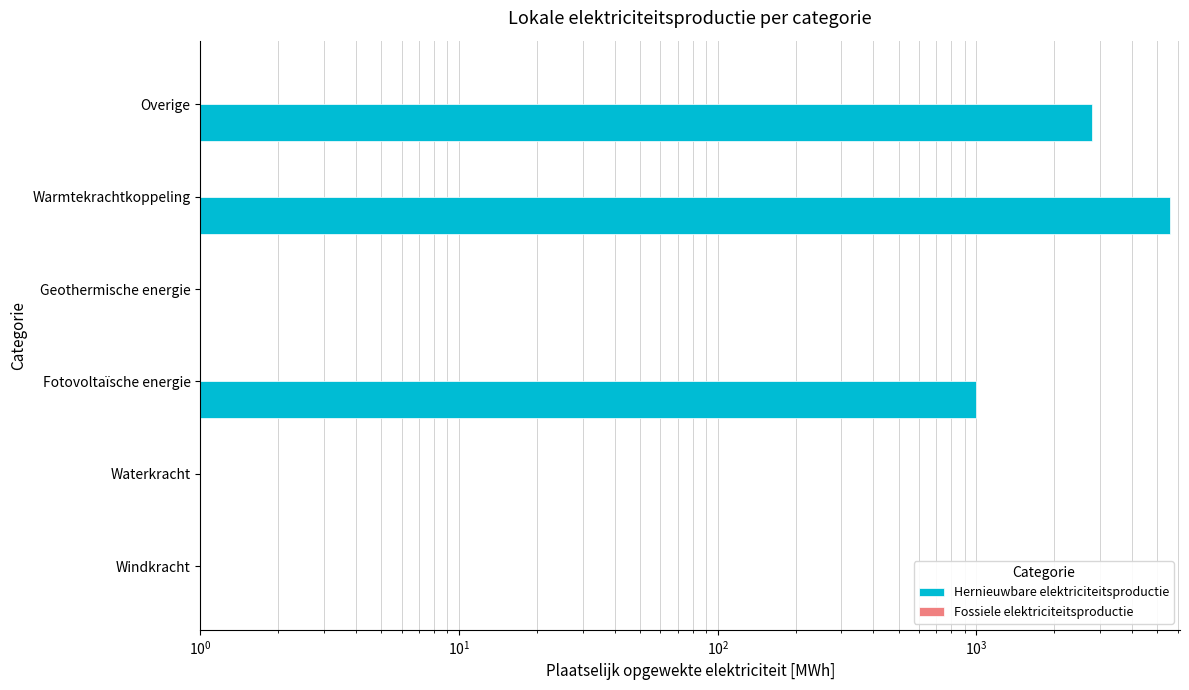

What is the sum of all Fossiele elektriciteitsproductie values?

2.4